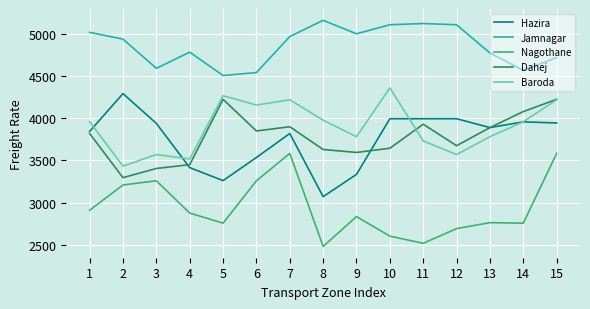

Rank the series by their maximum value, from highest to lowest.

Jamnagar, Baroda, Hazira, Dahej, Nagothane